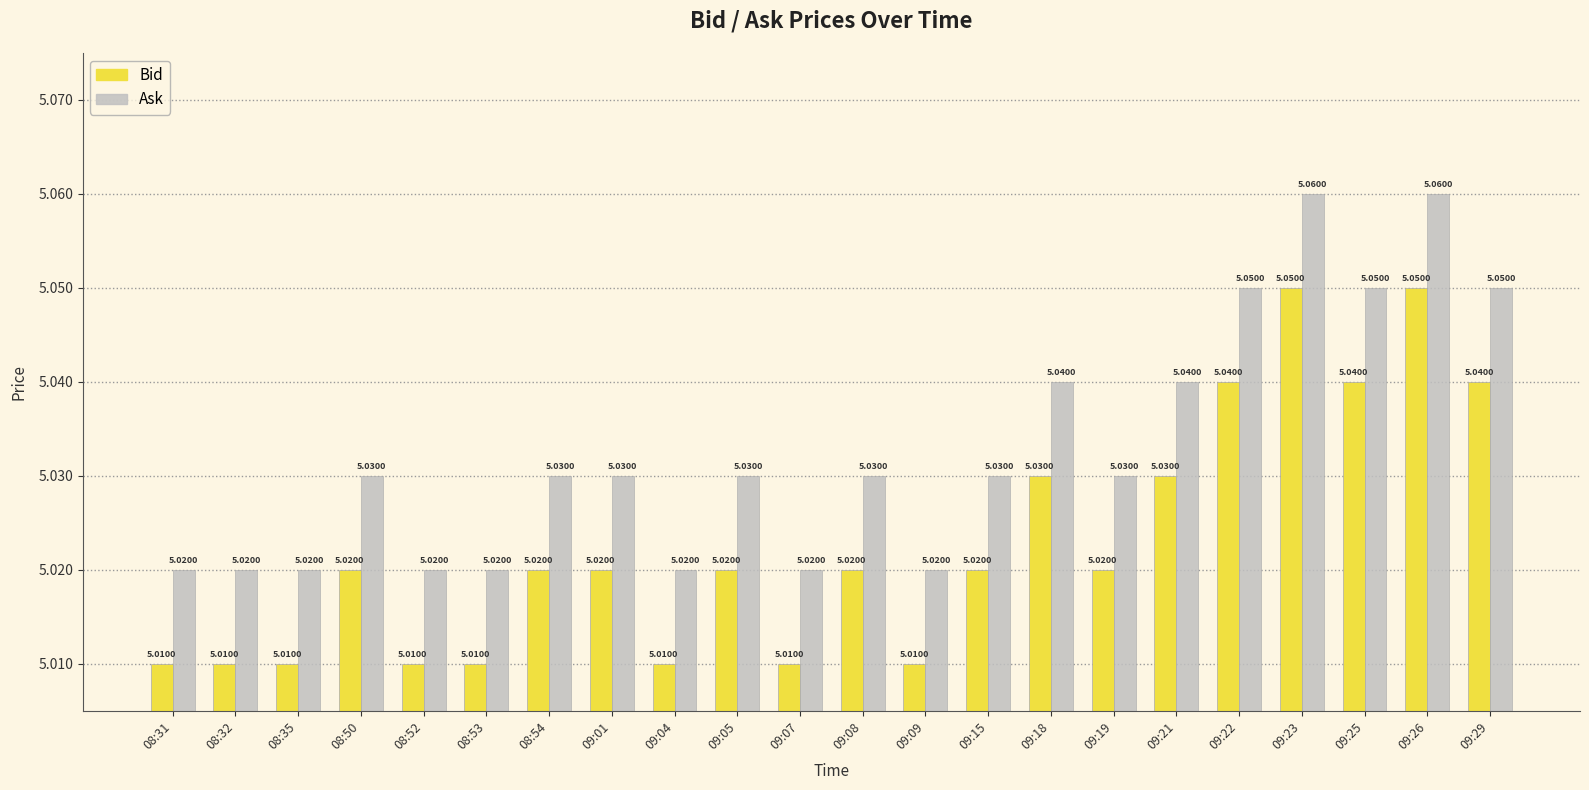

The Bid series shows 5.0 at 09:29. True or false?

True